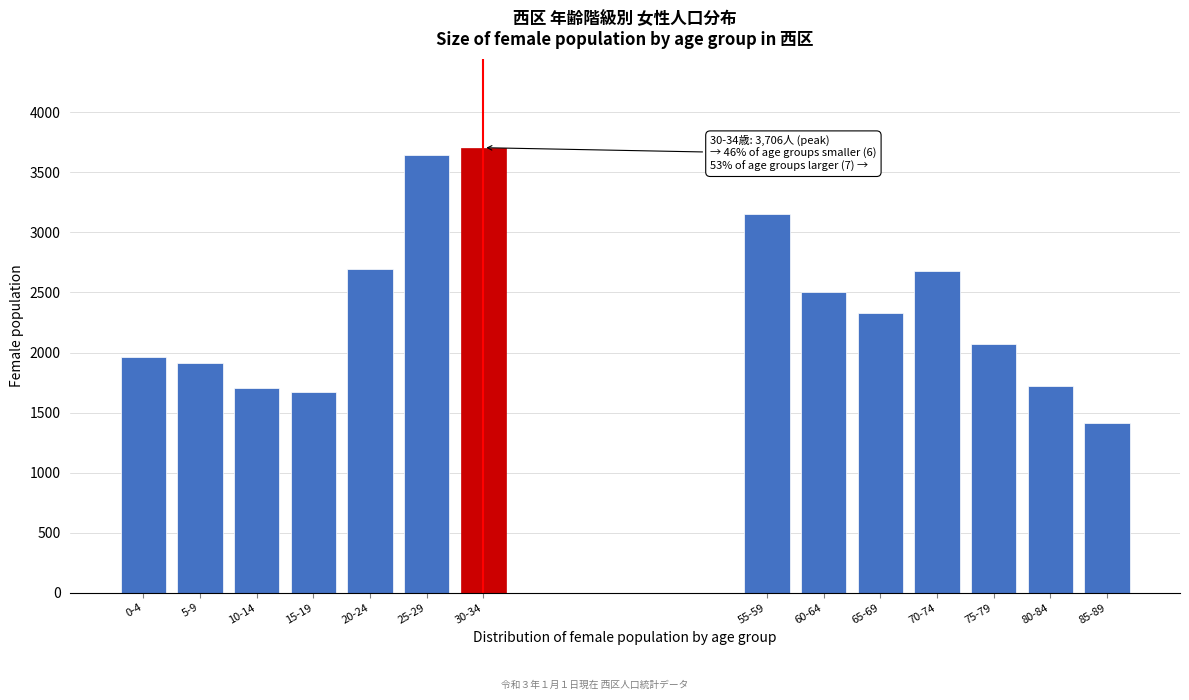

Between 20-24 and 85-89, which is larger?

20-24